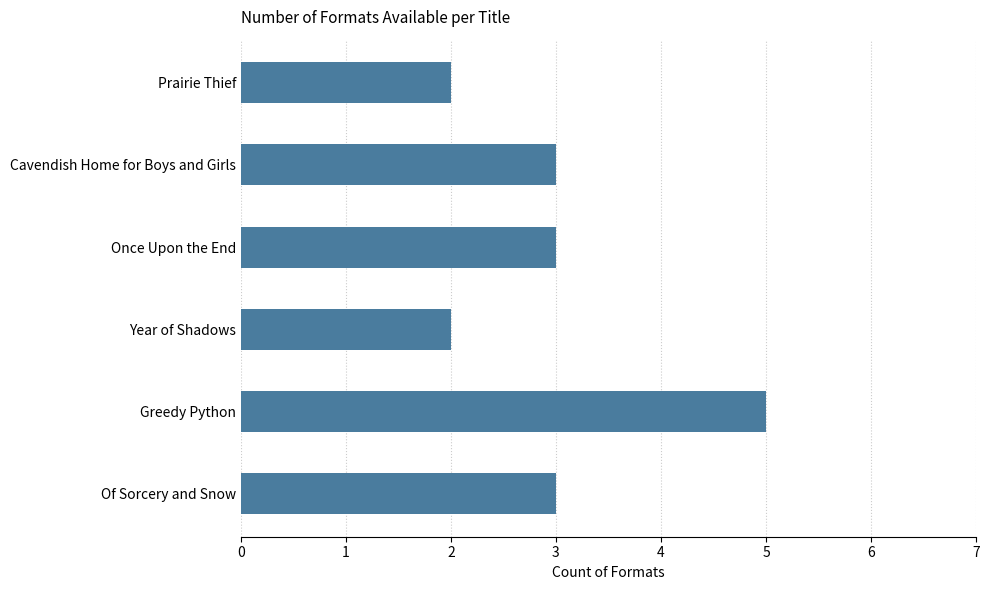

Which category has the highest value across all series?

Greedy Python